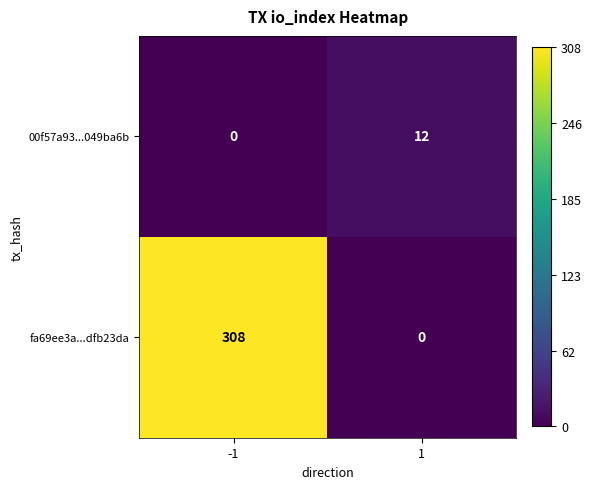

True or false: 00f57a93...049ba6b has a value of 18 at 1.

False